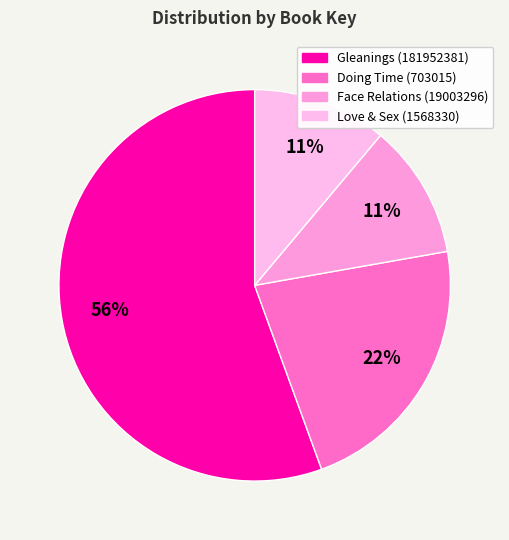

To the nearest percent, what portion does Gleanings (181952381) represent?

56%